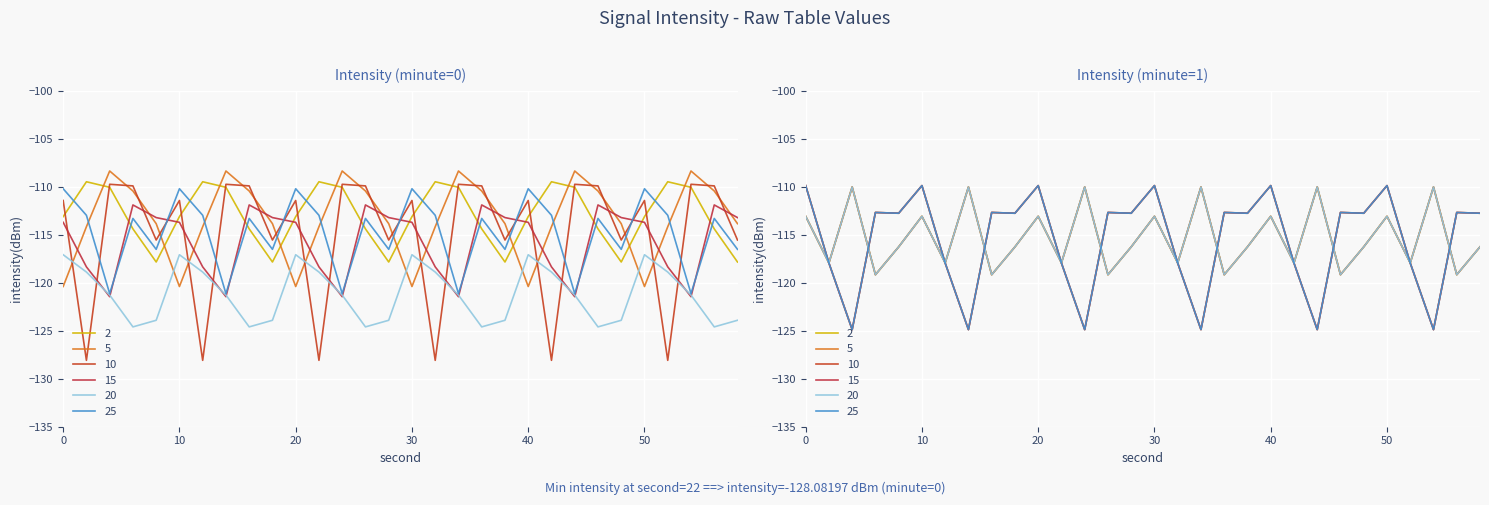

How many times do minute=0 and minute=1 cross each other?

14